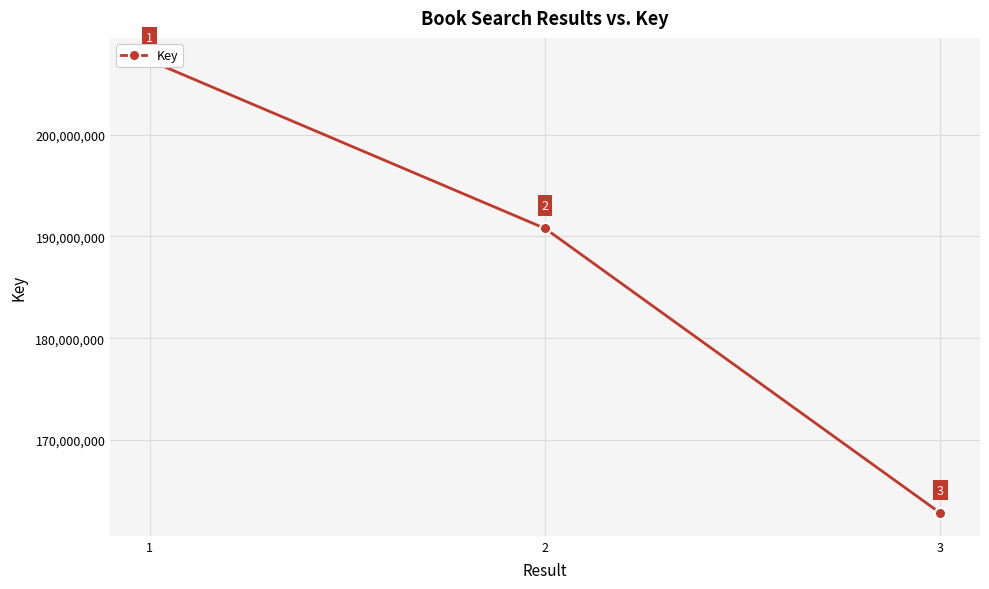

What is the average value?

186957148